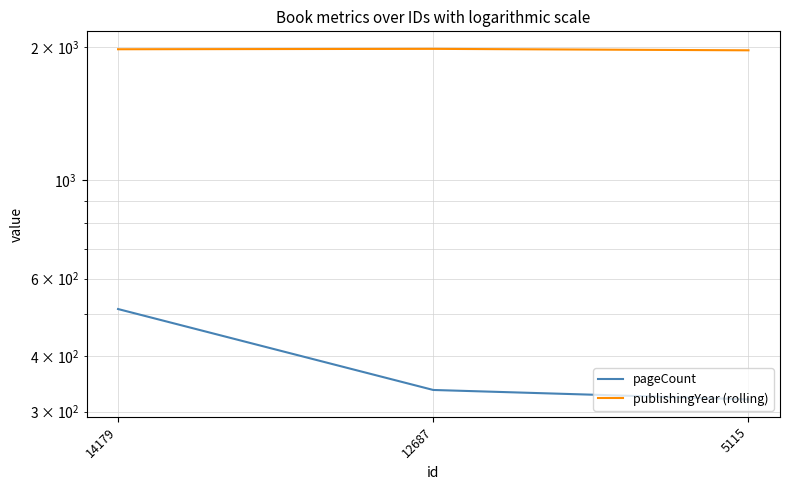

List the labels in order of publishingYear (rolling) value, smallest first.

5115, 14179, 12687